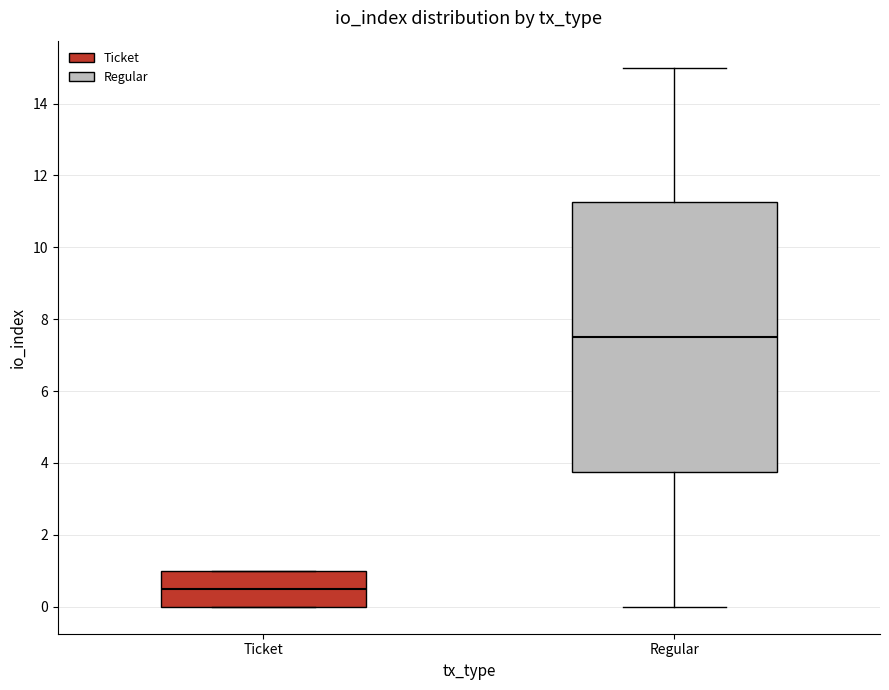

Where is the lower edge of the box for Regular on the y-axis? The values are not printed on the chart, so give them approximately, as read against the axis.

3.8